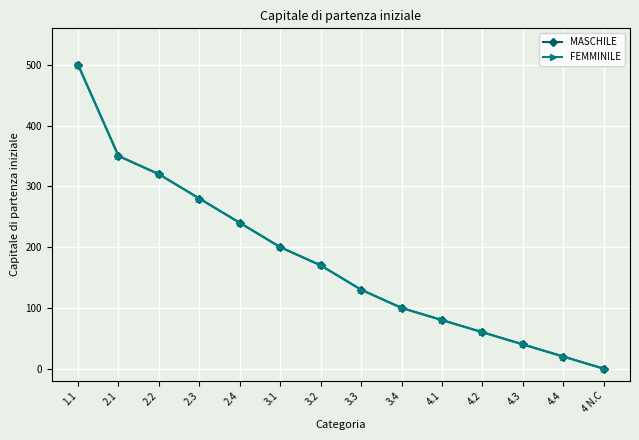

What is the value of the FEMMINILE point at the 11th from the left?

60